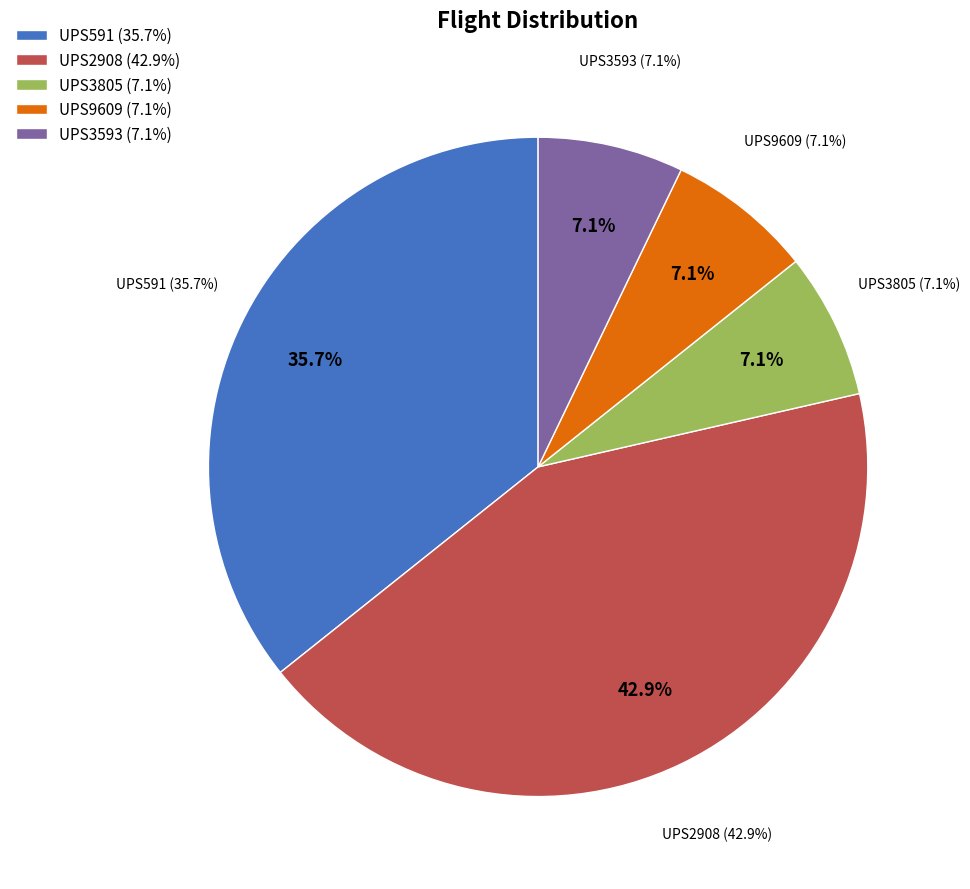

Approximately how many times larger is the value at UPS591 compared to UPS2908?

0.8